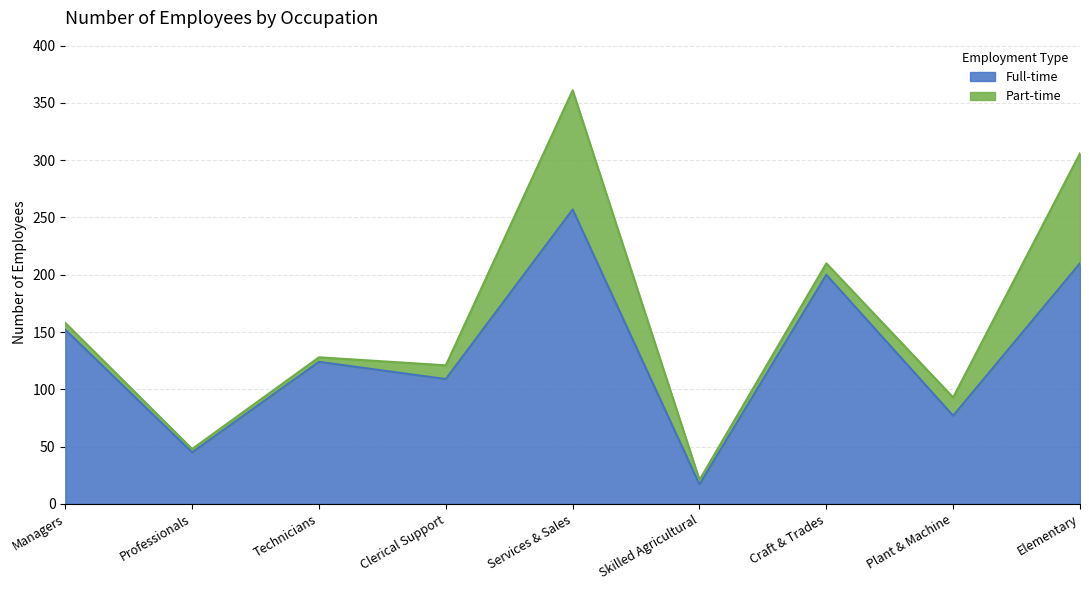

The chart shows a value of 68 at Craft & Trades. True or false?

False